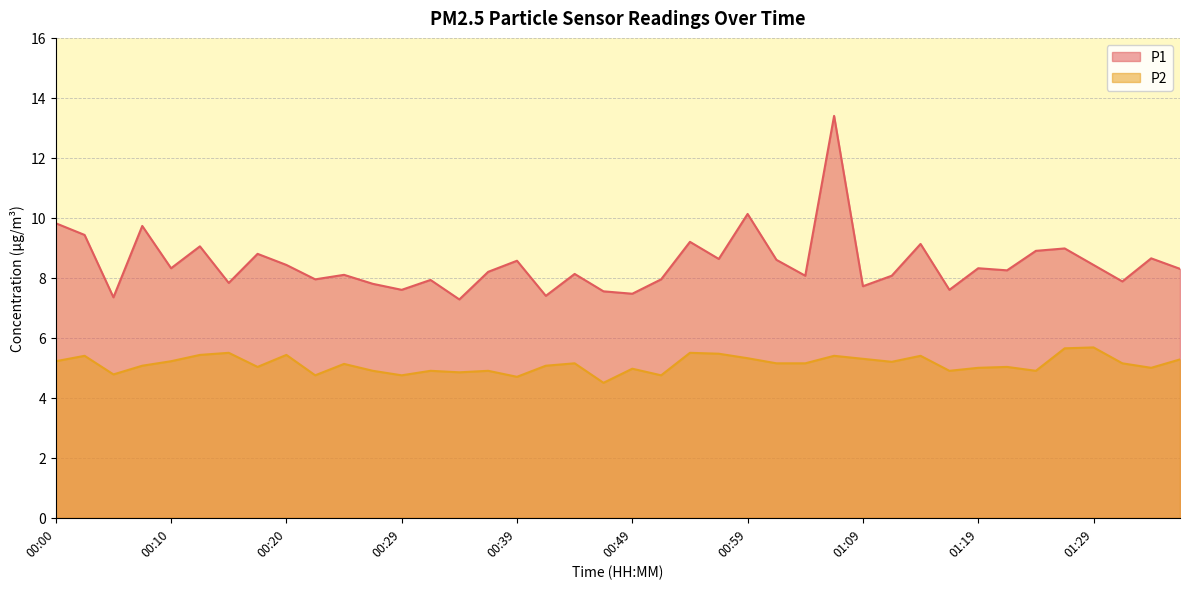

True or false: P2 has a value of 8.5 at 00:49.

False